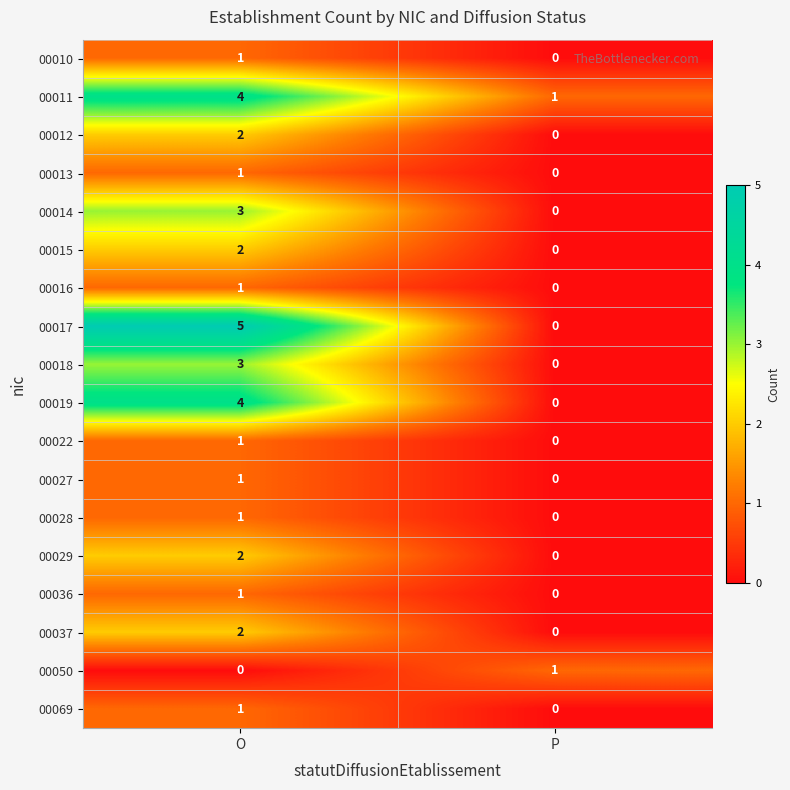

True or false: 00013 has a value of 0 at P.

True